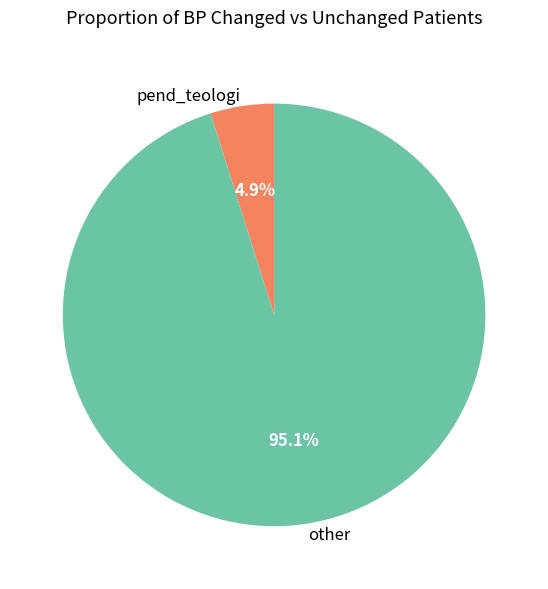

Which slice is the largest?

other